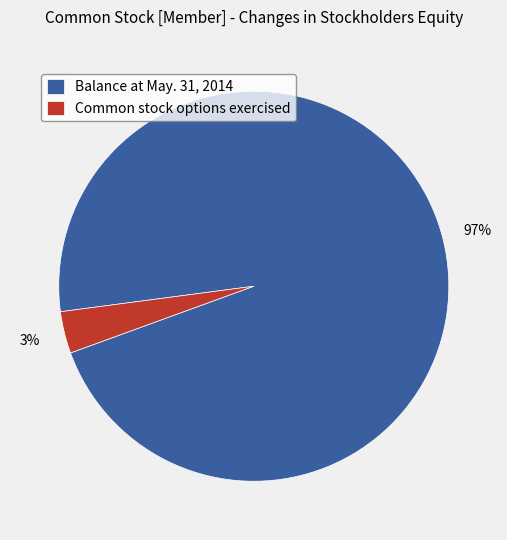

What percentage is the Balance at May. 31, 2014 slice, to the nearest percent?

97%